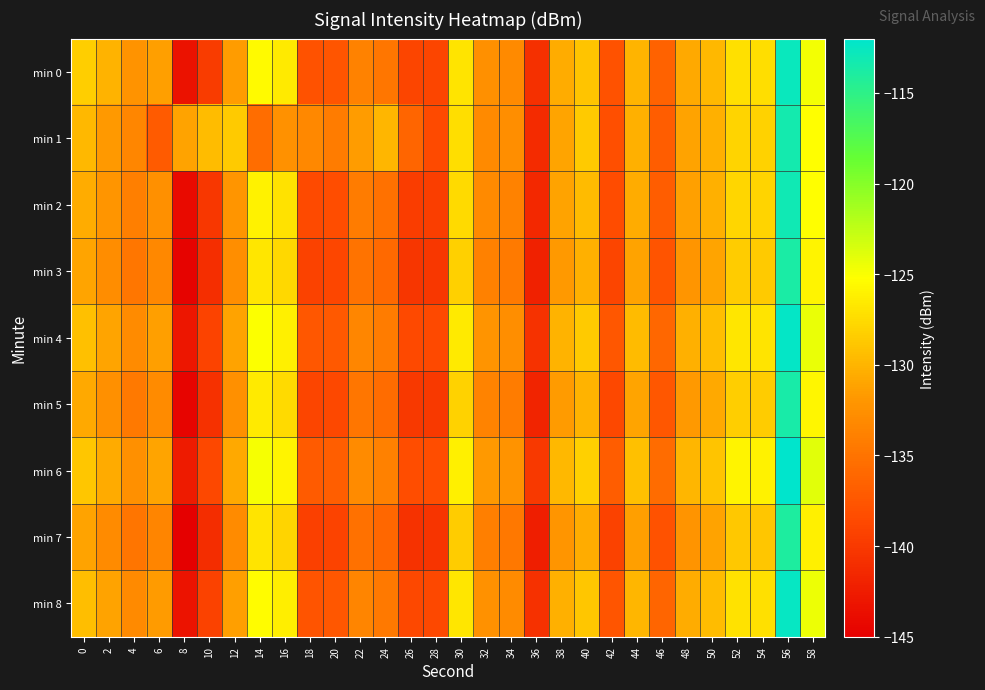

Reading right to left, transcribe all the data shown in this chart.

min 0: 58=-124.7	56=-112.7	54=-127.3	52=-127.2	50=-129.7	48=-130.7	46=-136.4	44=-130.0	42=-137.8	40=-129.0	38=-130.5	36=-140.9	34=-133.1	32=-132.6	30=-126.9	28=-139.0	26=-139.0	24=-134.7	22=-133.8	20=-137.6	18=-137.9	16=-126.5	14=-125.5	12=-131.6	10=-139.8	8=-143.4	6=-131.4	4=-132.3	2=-130.1	0=-128.3
min 1: 58=-125.2	56=-113.4	54=-128.1	52=-127.9	50=-130.2	48=-131.1	46=-136.9	44=-130.2	42=-138.1	40=-128.6	38=-131.0	36=-141.2	34=-132.7	32=-133.1	30=-127.3	28=-138.5	26=-136.2	24=-129.8	22=-131.5	20=-134.2	18=-133.1	16=-132.5	14=-135.5	12=-128.5	10=-129.4	8=-131.2	6=-137.1	4=-133.4	2=-131.7	0=-129.8
min 2: 58=-125.2	56=-113.1	54=-127.9	52=-127.8	50=-130.3	48=-131.3	46=-137.0	44=-130.5	42=-138.3	40=-129.6	38=-131.1	36=-141.4	34=-133.7	32=-133.1	30=-127.5	28=-139.5	26=-139.6	24=-135.2	22=-134.3	20=-138.2	18=-138.5	16=-127.0	14=-126.0	12=-132.0	10=-140.2	8=-144.0	6=-132.5	4=-134.0	2=-132.1	0=-130.5
min 3: 58=-125.9	56=-113.8	54=-128.6	52=-128.5	50=-131.0	48=-132.0	46=-137.7	44=-131.2	42=-139.0	40=-130.3	38=-131.8	36=-142.1	34=-134.4	32=-133.8	30=-128.2	28=-140.2	26=-140.3	24=-135.9	22=-135.0	20=-138.9	18=-139.2	16=-127.7	14=-126.7	12=-132.7	10=-140.9	8=-144.7	6=-133.2	4=-134.7	2=-132.8	0=-131.0
min 4: 58=-124.3	56=-112.3	54=-126.9	52=-126.8	50=-129.3	48=-130.3	46=-136.0	44=-129.6	42=-137.4	40=-128.6	38=-130.1	36=-140.5	34=-132.7	32=-132.2	30=-126.5	28=-138.6	26=-138.6	24=-134.3	22=-133.3	20=-137.2	18=-137.5	16=-126.1	14=-125.1	12=-131.2	10=-139.1	8=-143.0	6=-131.4	4=-132.9	2=-131.0	0=-129.2
min 5: 58=-125.7	56=-113.6	54=-128.4	52=-128.3	50=-130.8	48=-131.8	46=-137.5	44=-131.0	42=-138.8	40=-130.1	38=-131.6	36=-141.9	34=-134.2	32=-133.6	30=-128.0	28=-140.0	26=-140.1	24=-135.7	22=-134.8	20=-138.7	18=-139.0	16=-127.5	14=-126.5	12=-132.5	10=-140.7	8=-144.5	6=-133.0	4=-134.5	2=-132.6	0=-130.8
min 6: 58=-123.9	56=-111.9	54=-126.0	52=-125.9	50=-128.9	48=-129.9	46=-135.6	44=-129.2	42=-137.0	40=-128.2	38=-129.7	36=-140.1	34=-132.3	32=-131.8	30=-126.1	28=-138.2	26=-138.2	24=-133.9	22=-132.9	20=-136.8	18=-137.1	16=-125.8	14=-124.8	12=-130.8	10=-138.7	8=-142.6	6=-131.0	4=-132.5	2=-130.6	0=-128.8
min 7: 58=-126.1	56=-114.0	54=-128.8	52=-128.7	50=-131.2	48=-132.2	46=-137.9	44=-131.4	42=-139.2	40=-130.5	38=-132.0	36=-142.3	34=-134.6	32=-134.0	30=-128.4	28=-140.4	26=-140.5	24=-136.1	22=-135.2	20=-139.1	18=-139.4	16=-127.9	14=-126.9	12=-132.9	10=-141.1	8=-144.9	6=-133.4	4=-134.9	2=-133.0	0=-131.2
min 8: 58=-124.5	56=-112.5	54=-127.1	52=-127.0	50=-129.5	48=-130.5	46=-136.2	44=-129.8	42=-137.6	40=-128.8	38=-130.3	36=-140.7	34=-132.9	32=-132.4	30=-126.7	28=-138.8	26=-138.8	24=-134.5	22=-133.5	20=-137.4	18=-137.7	16=-126.3	14=-125.3	12=-131.4	10=-139.3	8=-143.2	6=-131.6	4=-133.1	2=-131.2	0=-129.4